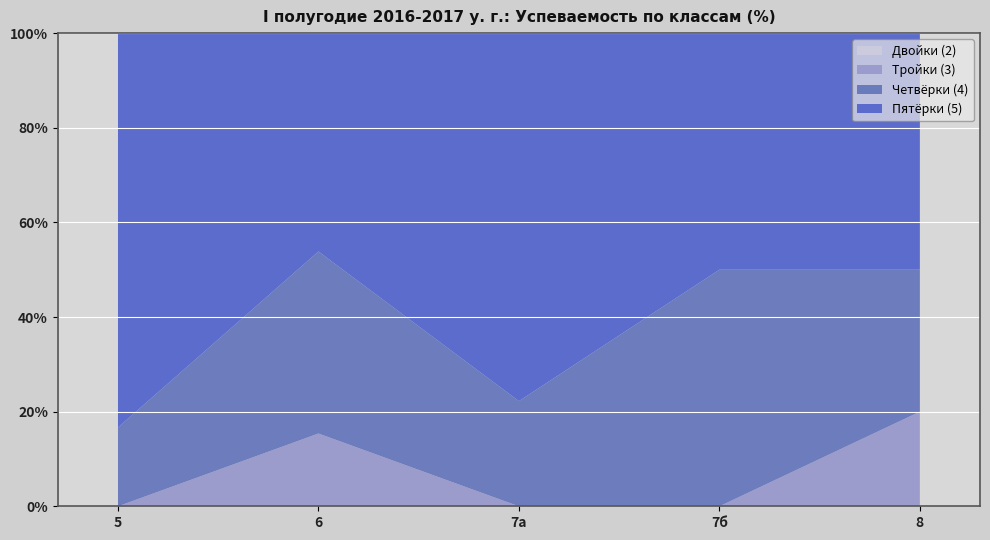

Reading right to left, extract all data points from this chart.

Двойки (2): 8=0.0	7б=0.0	7а=0.0	6=0.0	5=0.0
Тройки (3): 8=20.0	7б=0.0	7а=0.0	6=15.4	5=0.0
Четвёрки (4): 8=30.0	7б=50.0	7а=22.2	6=38.5	5=16.7
Пятёрки (5): 8=50.0	7б=50.0	7а=77.8	6=46.2	5=83.3